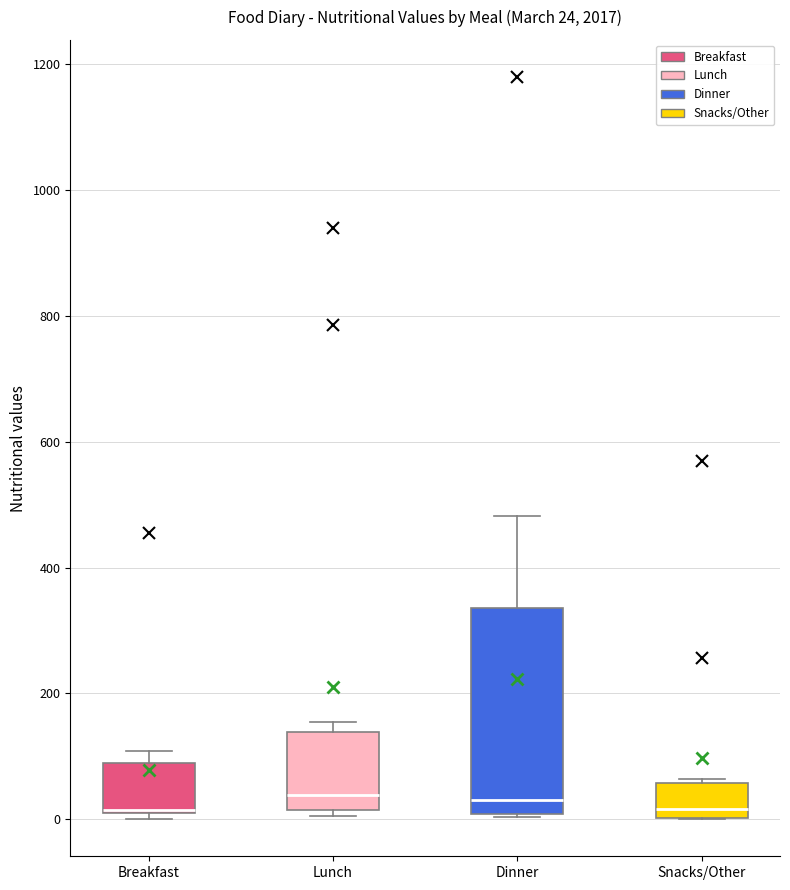

Which box is the tallest, from its lower edge to its upper edge?

Dinner